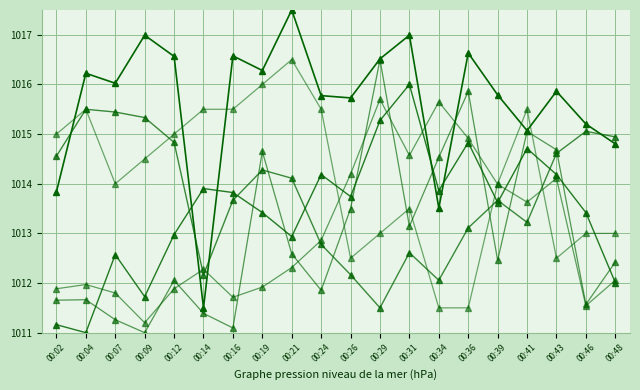

How many data points does each series have?

20